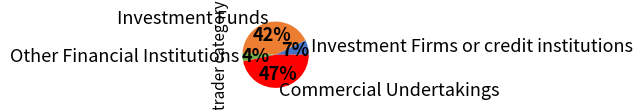

Is it true that Investment Funds is 42% of the pie?

True